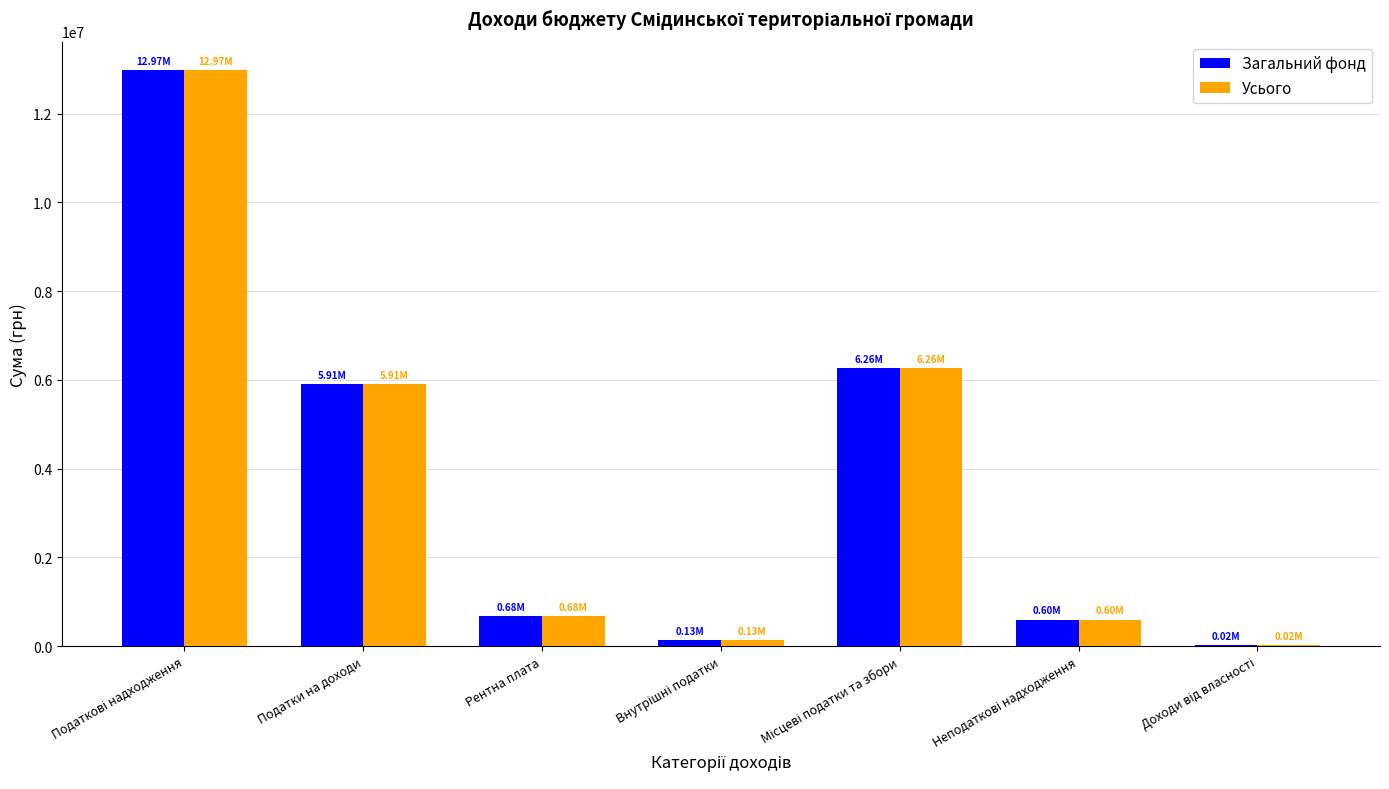

What is the sum of all Усього values?

26568300